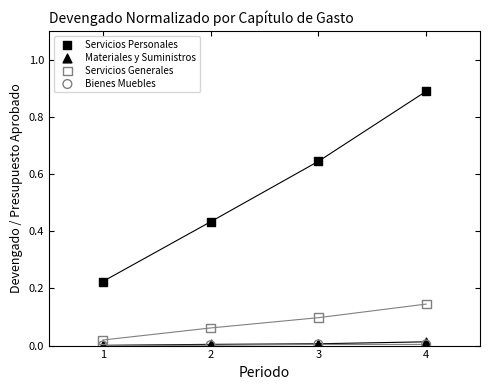

Which series has the widest spread of Y values?

Servicios Personales